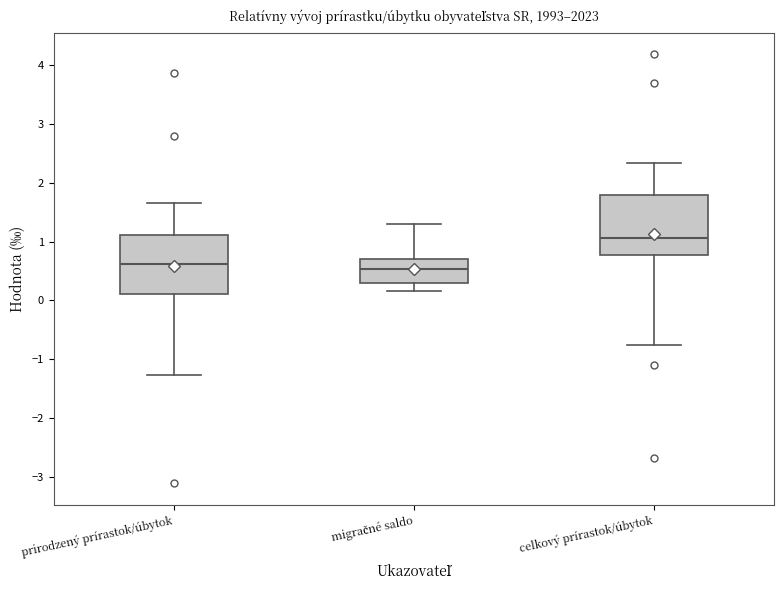

Reading left to right, transcribe this box plot: for each box, give where its median line is, the range the box spans, and where its two whiskers end, as read against the y-axis. The values are not printed on the chart, so give them approximately, as read against the axis.

prirodzený prírastok/úbytok: median 0.6, box 0.1 to 1.1, whiskers -1.3 to 1.7
migračné saldo: median 0.5, box 0.3 to 0.7, whiskers 0.2 to 1.3
celkový prírastok/úbytok: median 1.1, box 0.8 to 1.8, whiskers -0.8 to 2.3